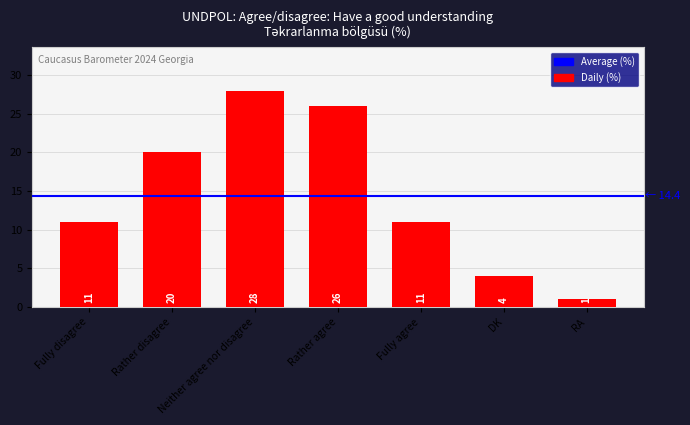

Reading right to left, what are all the values shown in this chart?

RA=1	DK=4	Fully agree=11	Rather agree=26	Neither agree nor disagree=28	Rather disagree=20	Fully disagree=11